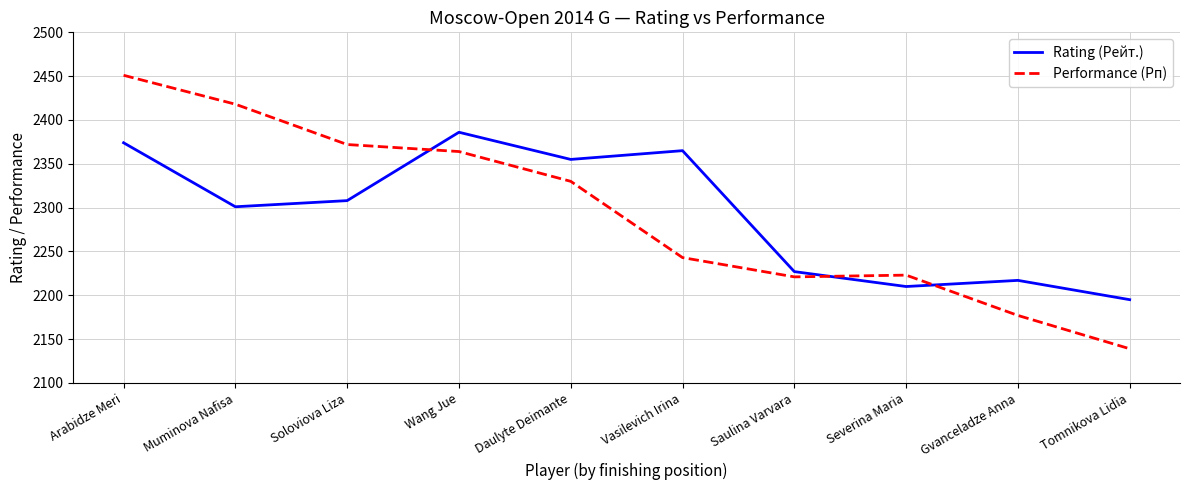

What is the difference between the Performance (Рп) values at Daulyte Deimante and Soloviova Liza?

42